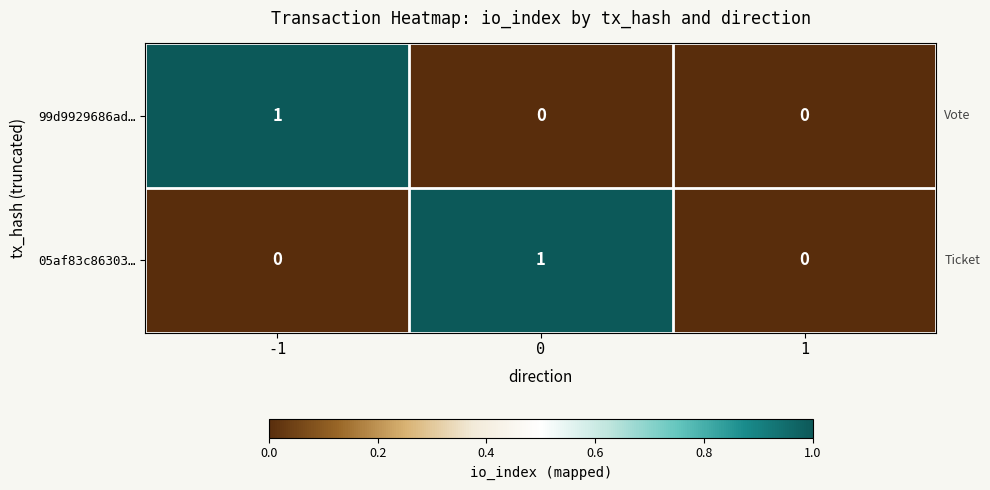

How many 05af83c86303… values are between 0 and 1?

3